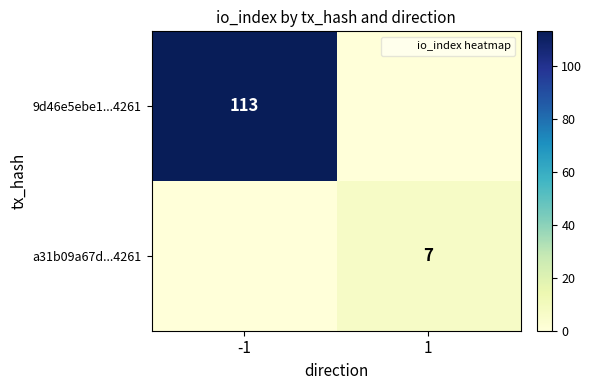

Between -1 and 1, which series saw the biggest shift?

9d46e5ebe1...4261